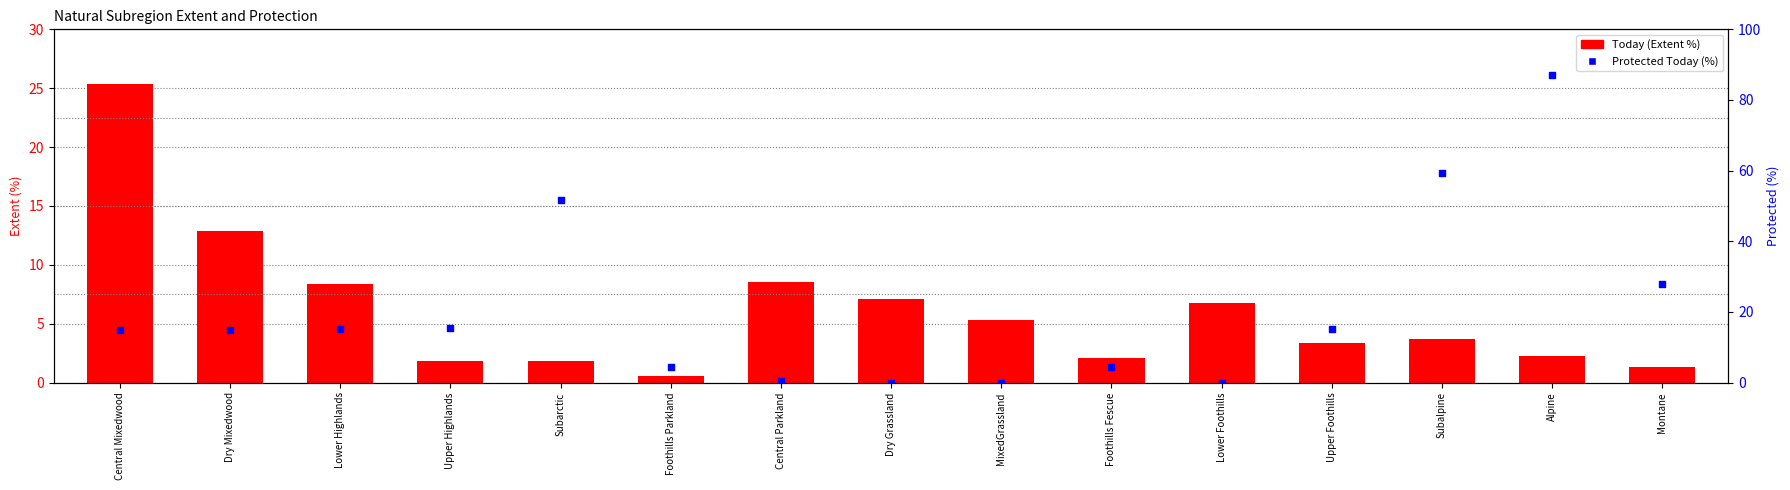

What is the total value across all series at Montane?

29.2